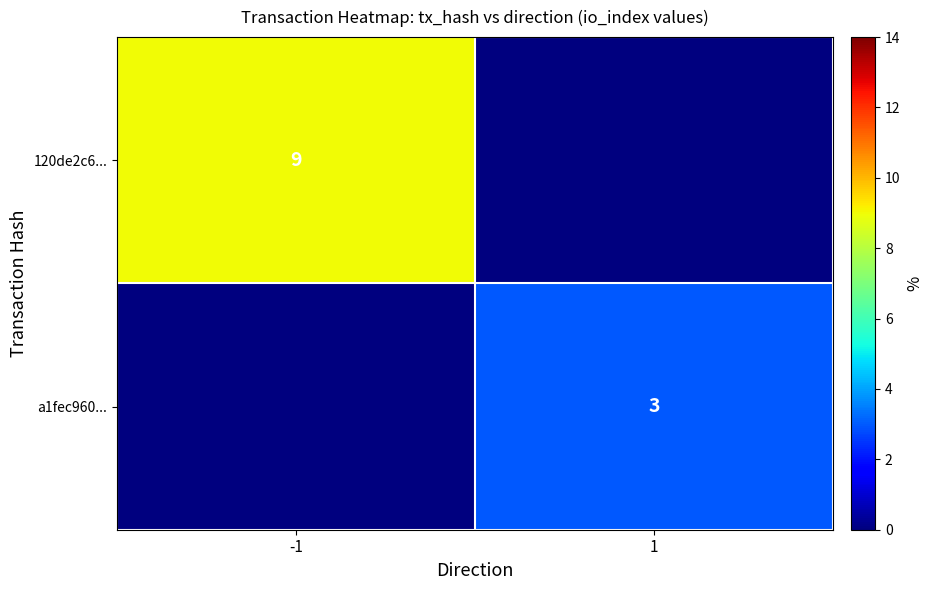

Is it true that 120de2c6... equals 9 at -1?

True